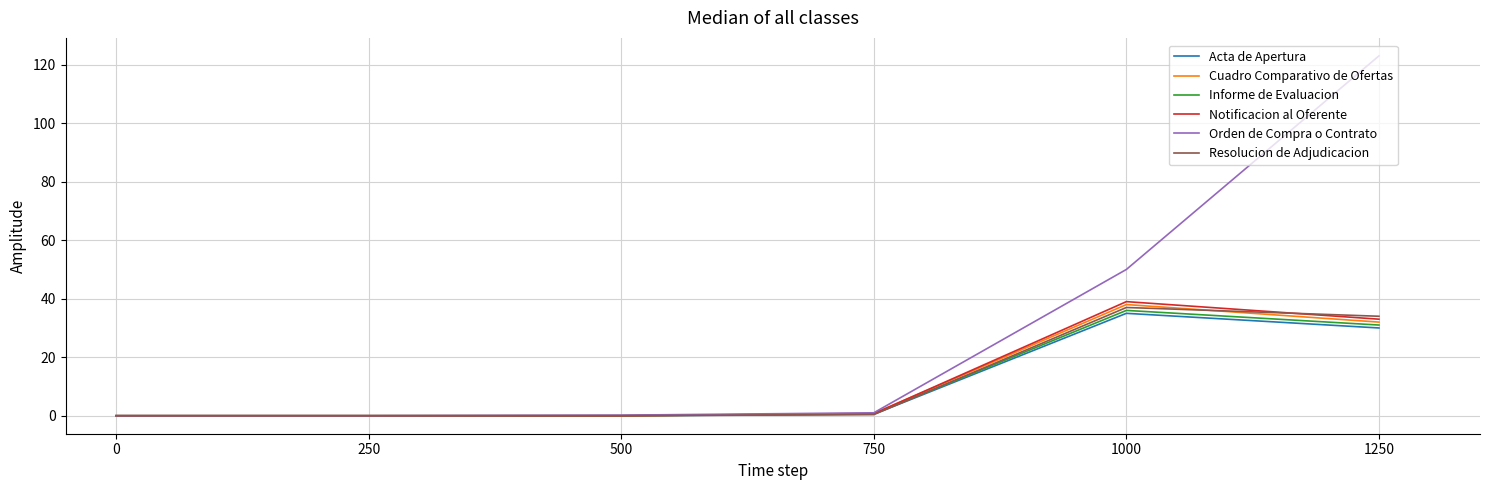

What value does the Notificacion al Oferente series have at 1000?

39.0